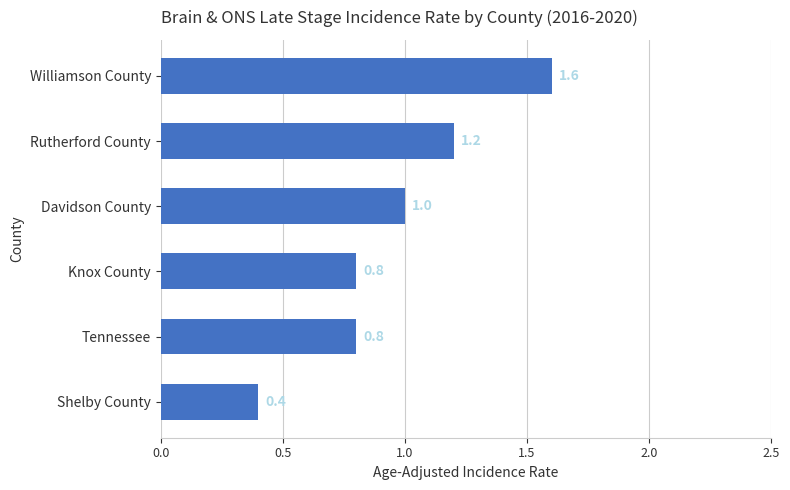

Reading top to bottom, list all the values displayed in this chart.

1.6	1.2	1.0	0.8	0.8	0.4